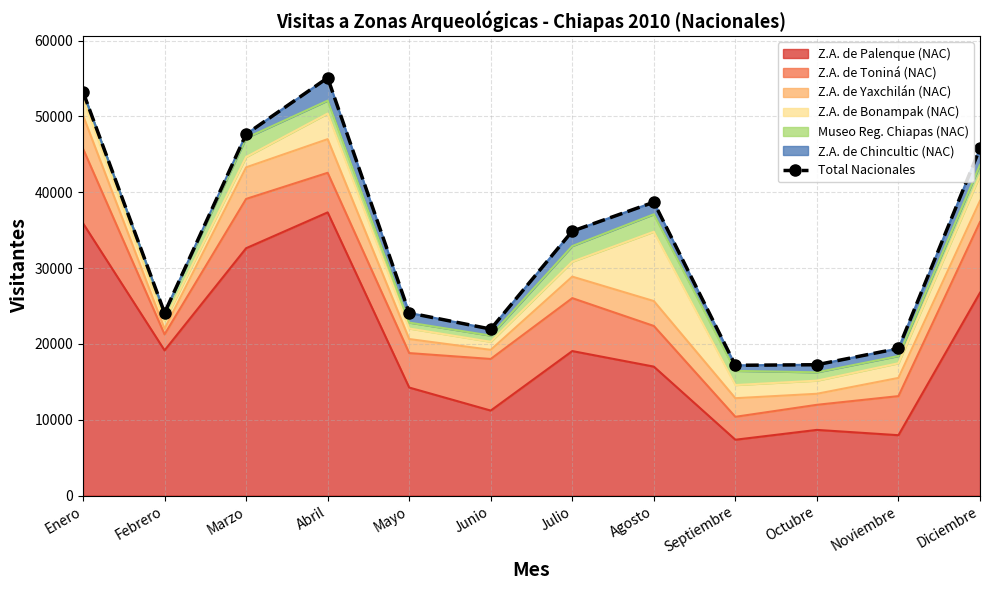

What is the label of the 8th point from the left?

Agosto